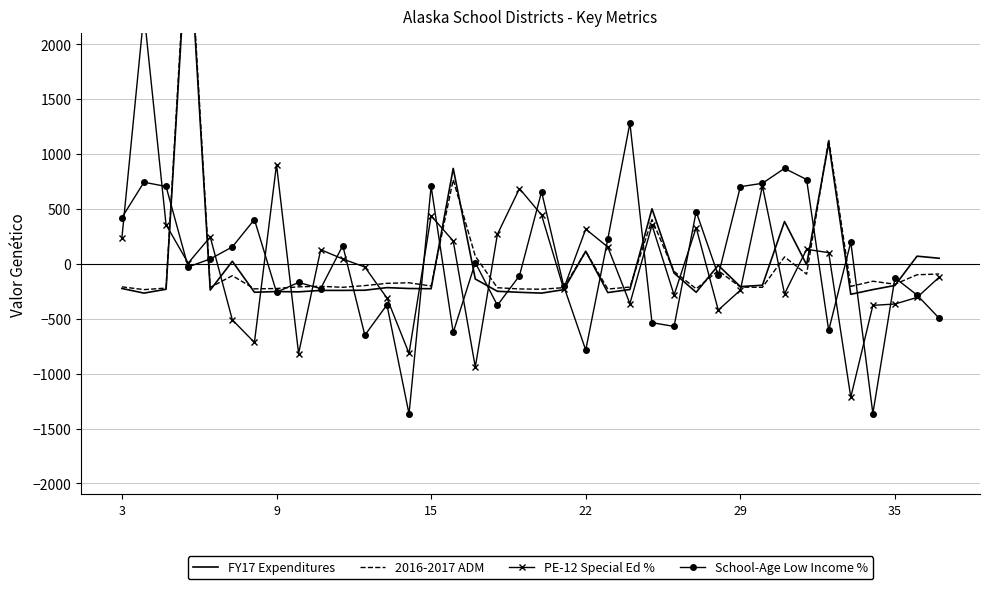

True or false: FY17 Expenditures has a value of -49.7 at 12.

False